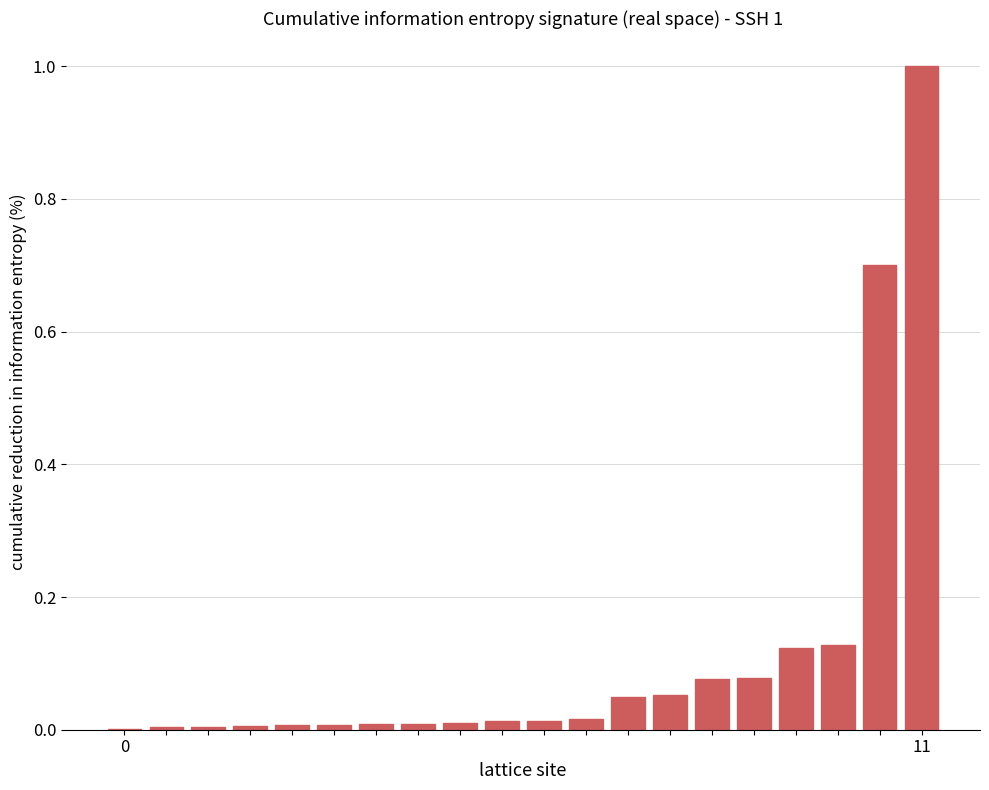

What is the sum of all values?

2.3